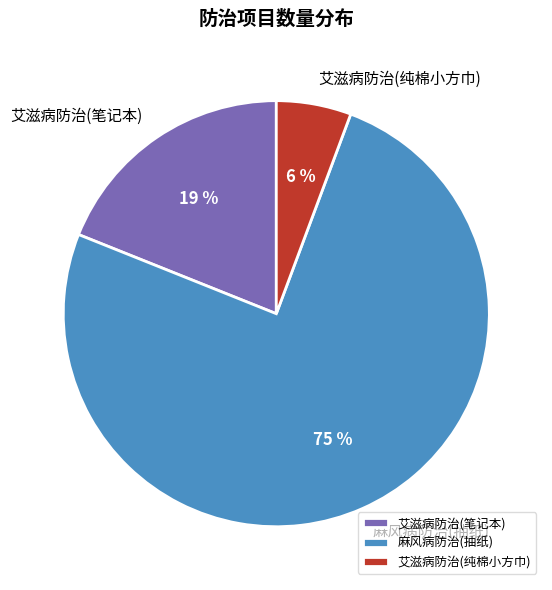

To the nearest percent, what percentage of the pie is 艾滋病防治(纯棉小方巾)?

6%